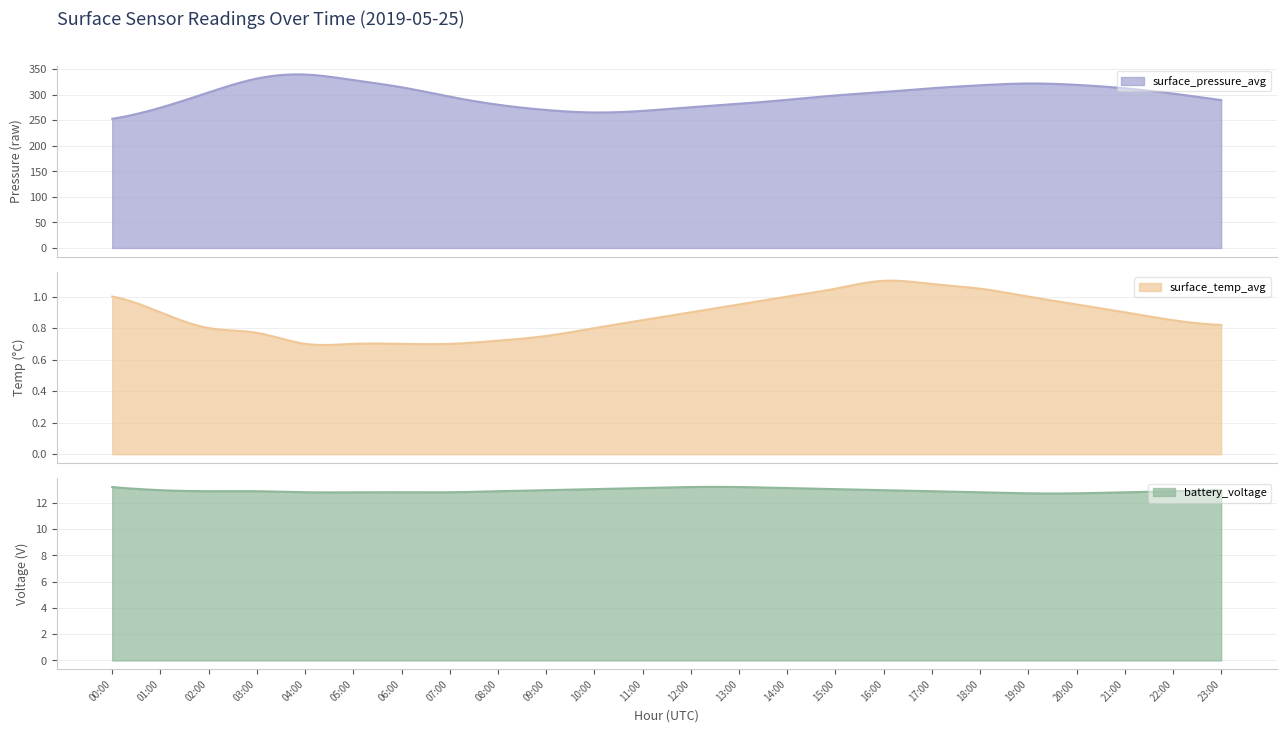

Which has a higher value, 15:00 or 13:00?

15:00